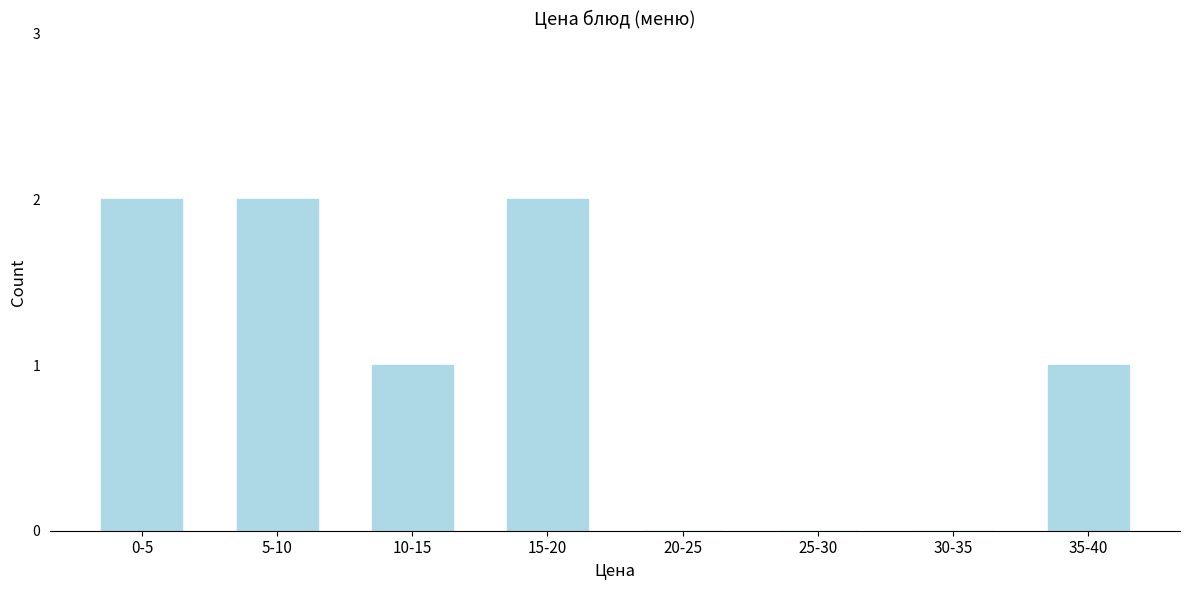

Reading left to right, transcribe all the data shown in this chart.

0-5=2	5-10=2	10-15=1	15-20=2	20-25=0	25-30=0	30-35=0	35-40=1